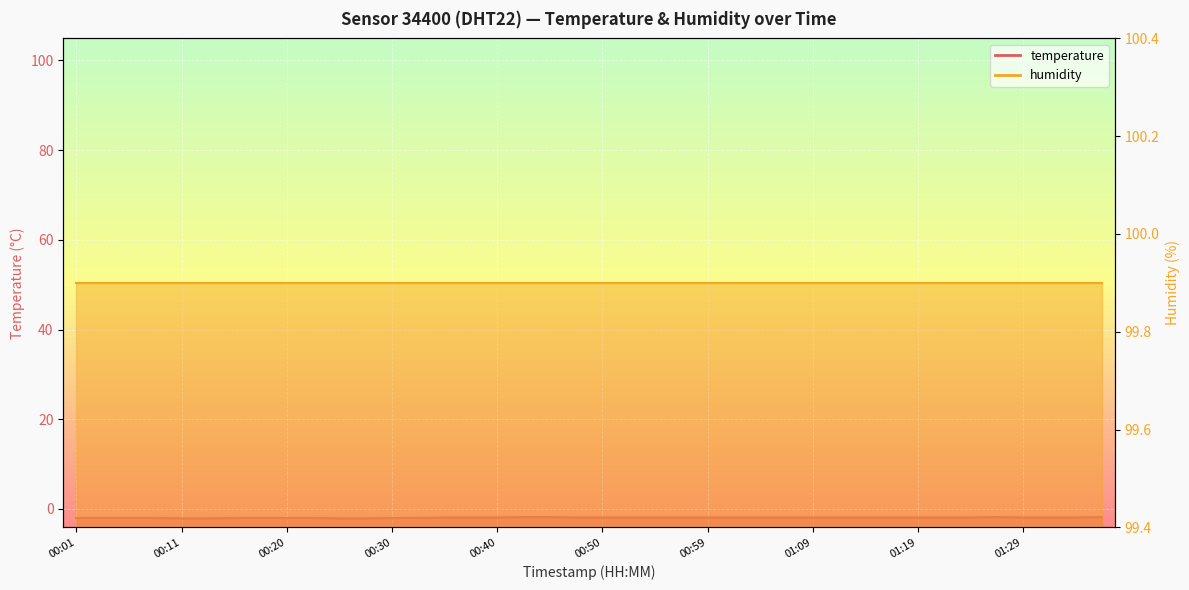

Which has a higher value, 01:19 or 00:18?

01:19